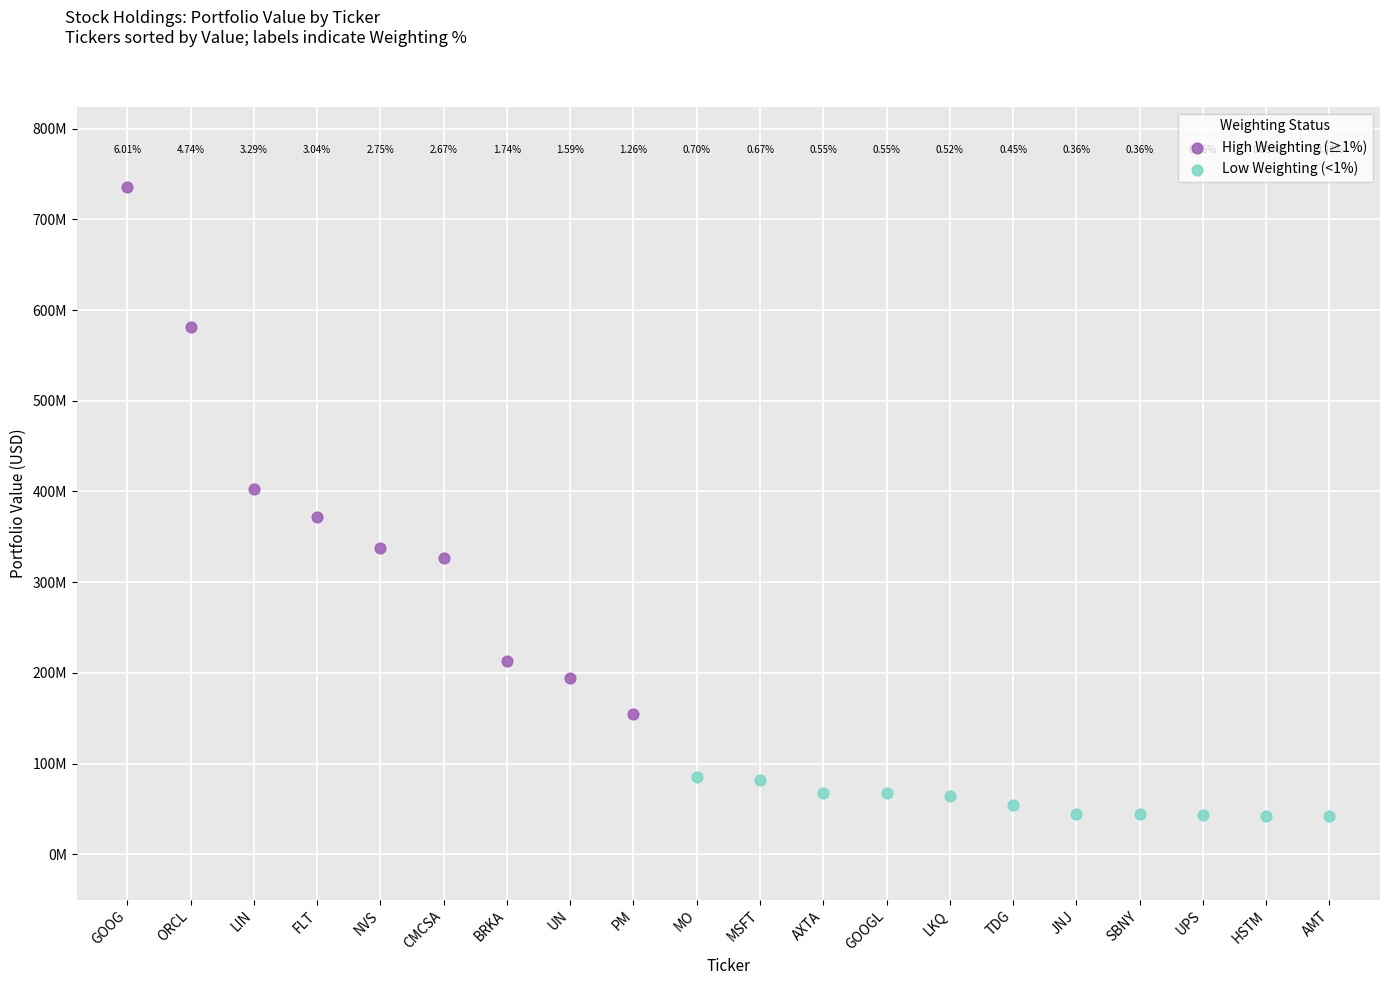

What are all the series names shown in the legend?

High Weighting (≥1%), Low Weighting (<1%)